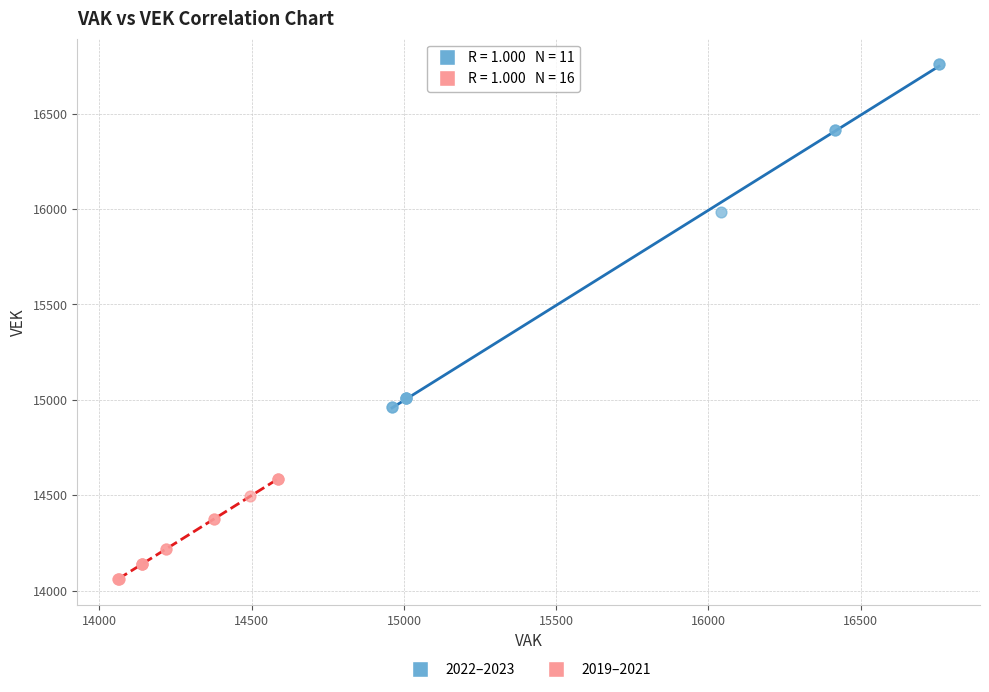

Which series has the largest Y range (max minus min)?

2022–2023